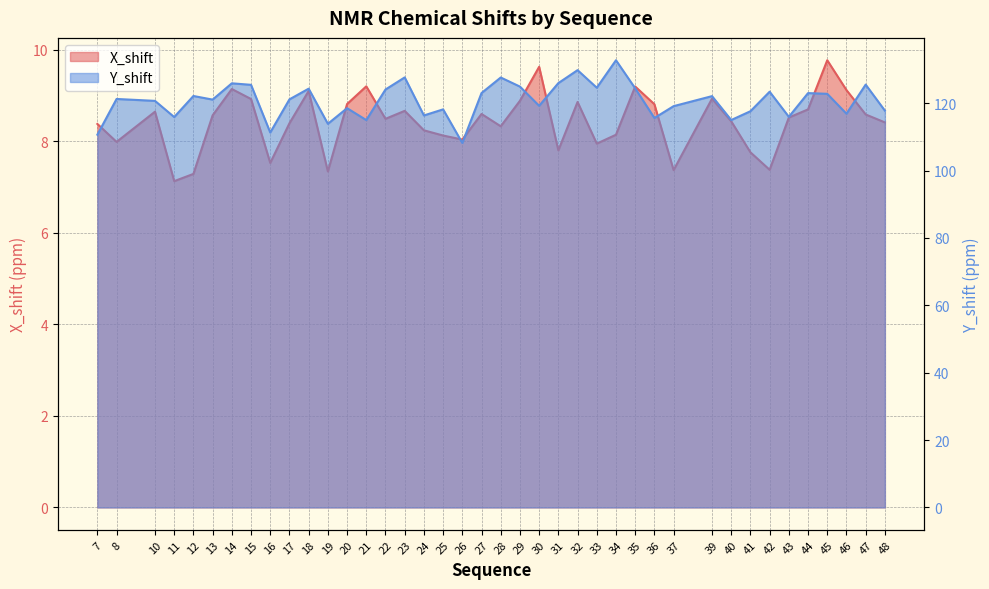

Rank the series at 40 from lowest to highest value.

X_shift, Y_shift